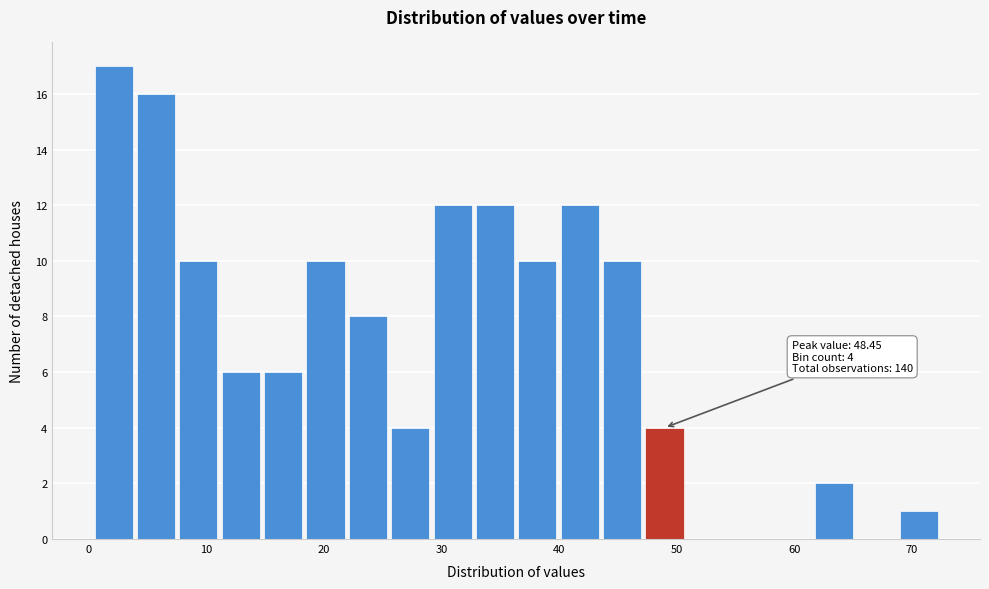

Around what value on the x-axis is the tallest bar? Give the approximate position of its centre, as read against the axis.

2